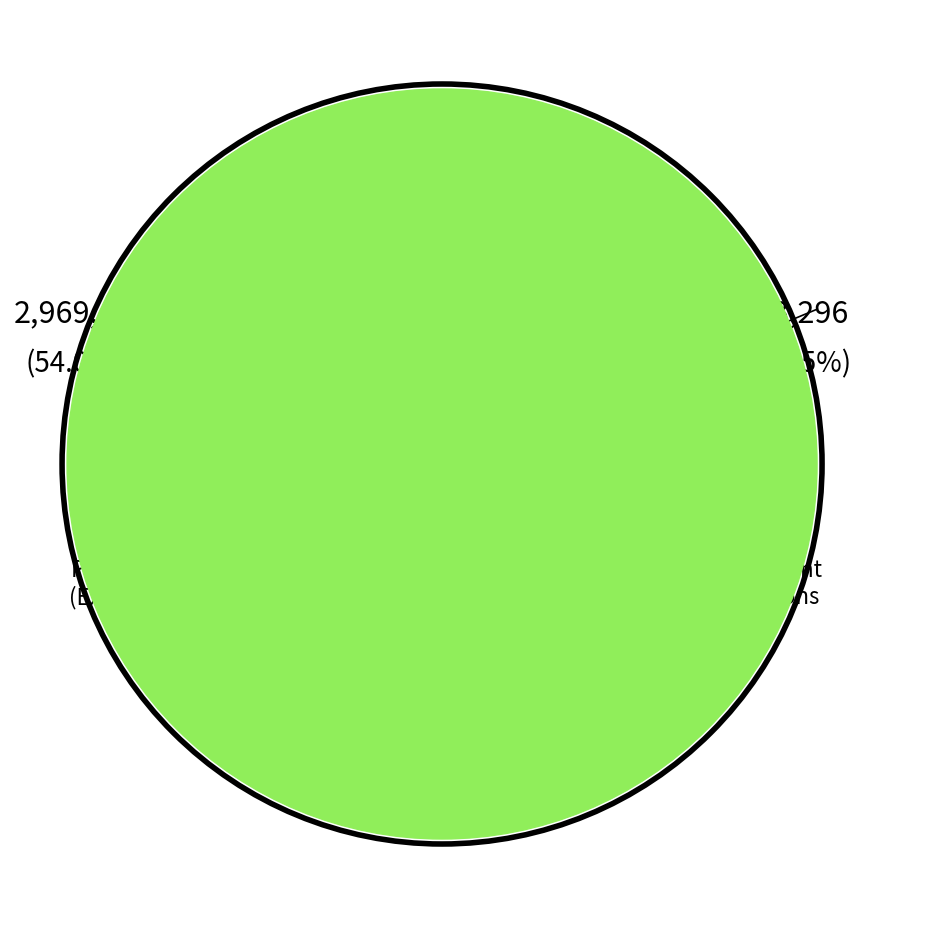

To the nearest percent, what is the combined percentage of Assessment Collections and Payments (1-22 EFT)?

46%